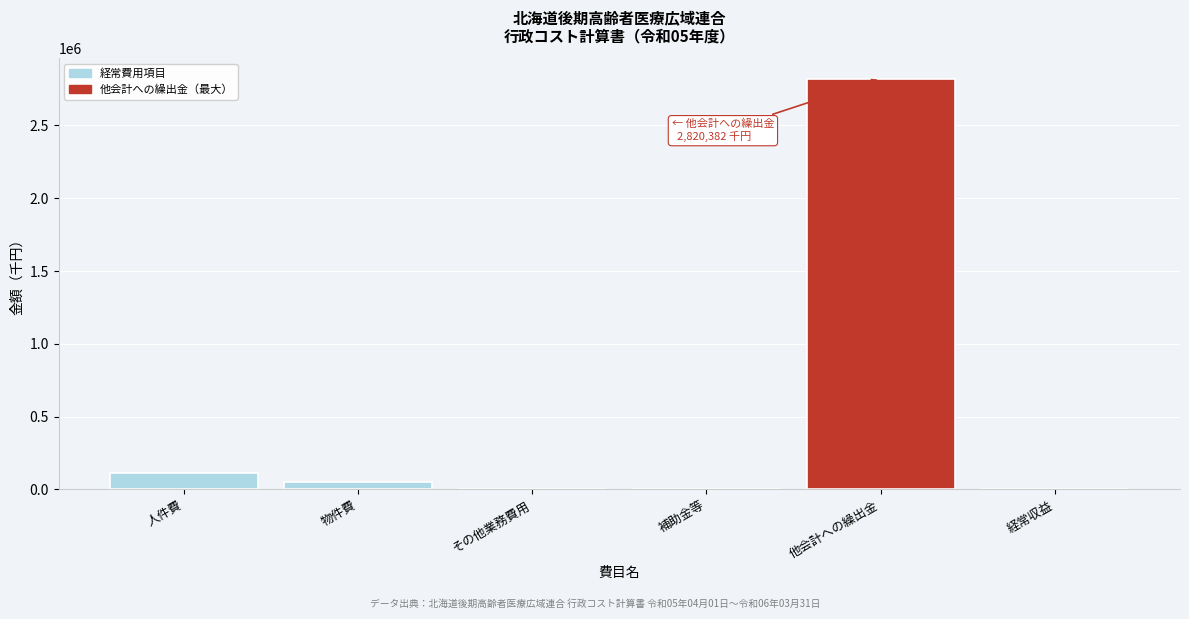

What is the sum of all values?

2988611